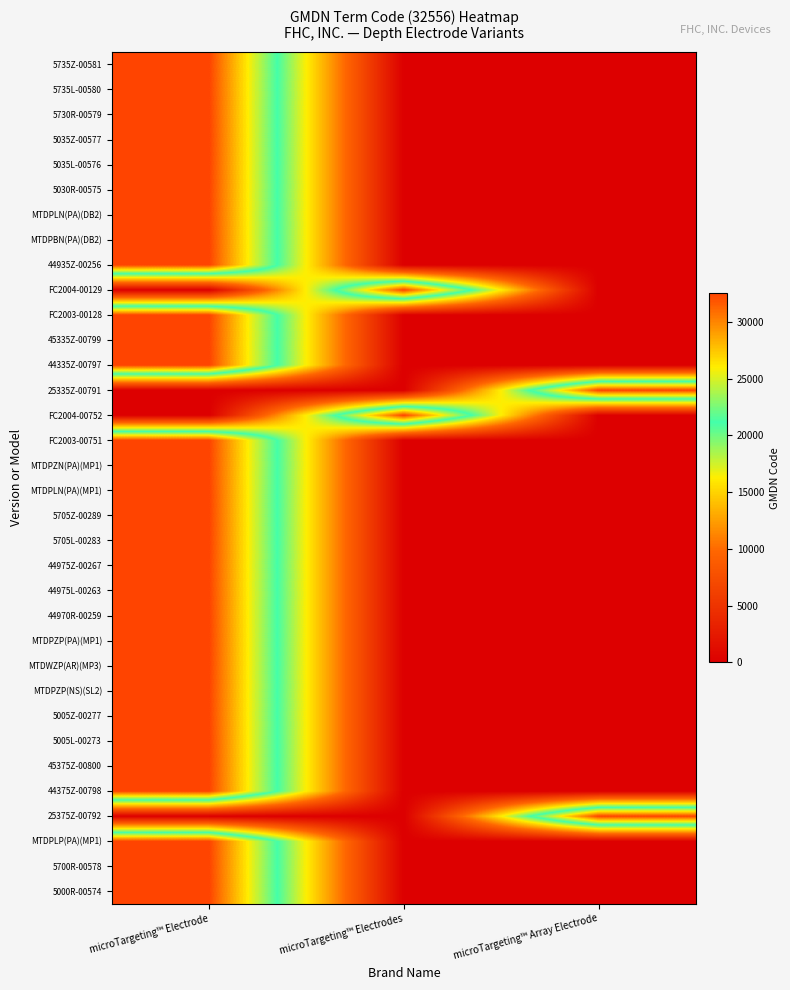

Count the number of categories in the chart.

3